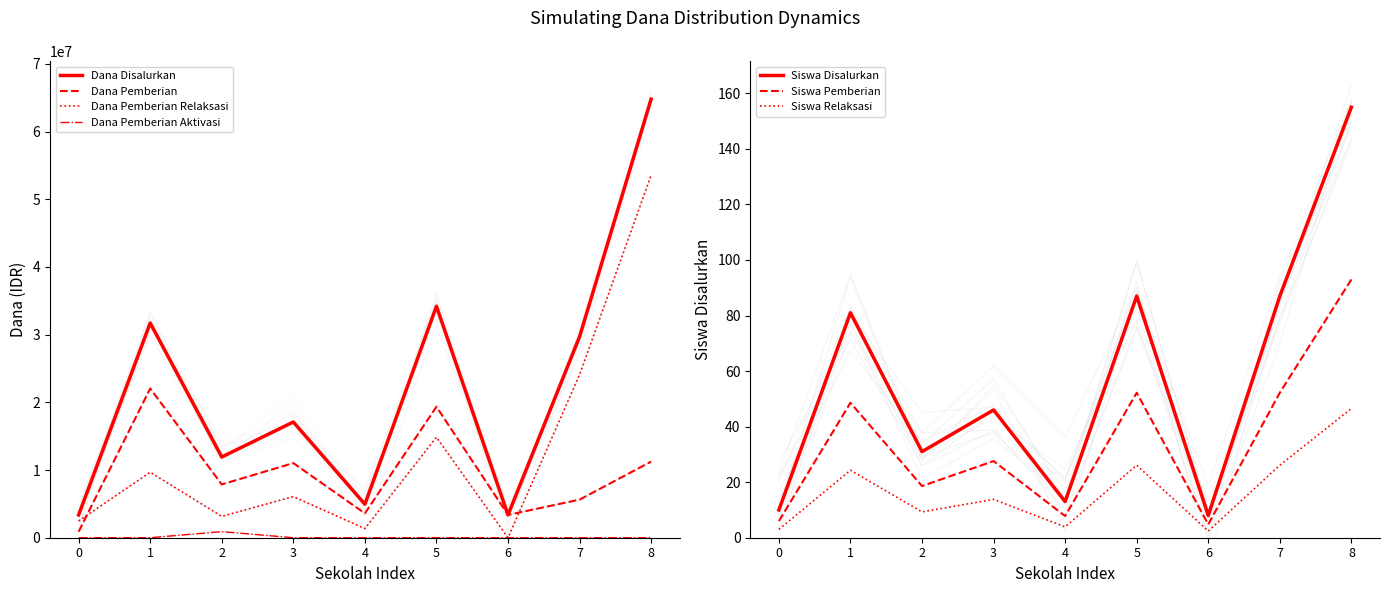

Is it true that Dana Pemberian equals 6093240 at 8?

False